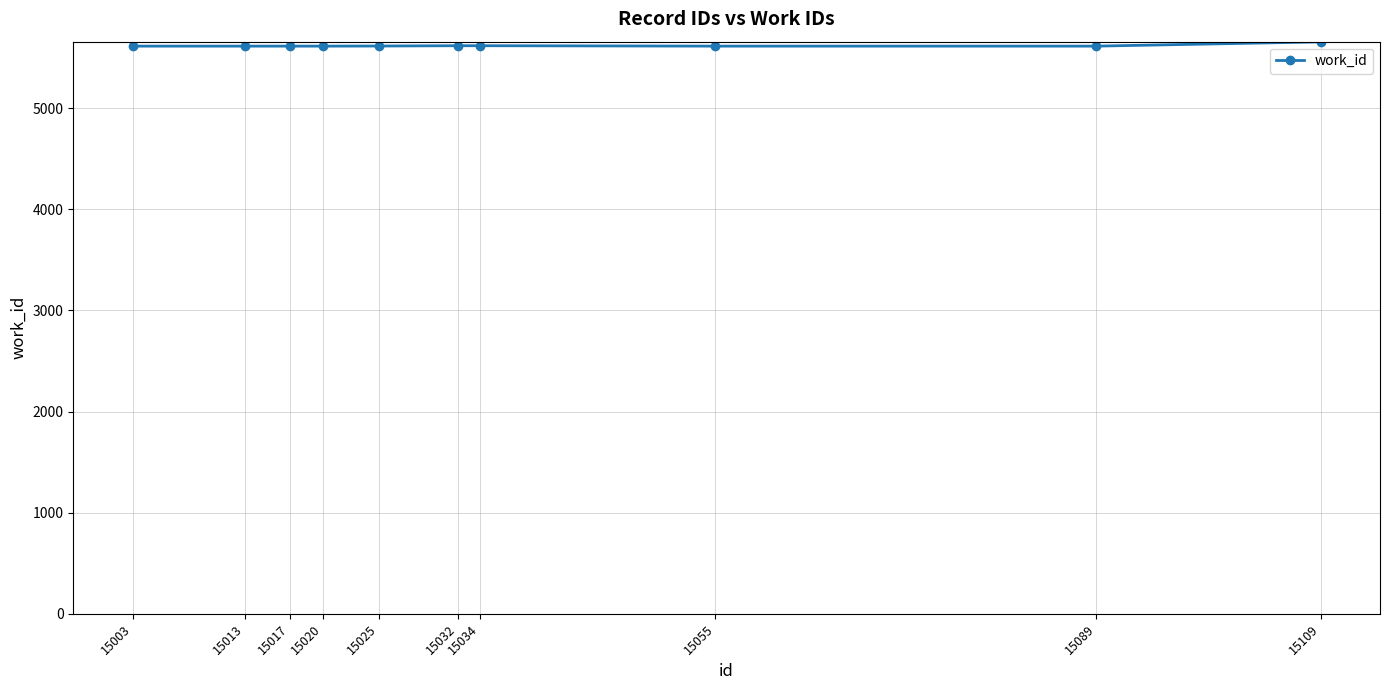

True or false: the data shows 7837 at 15032.

False